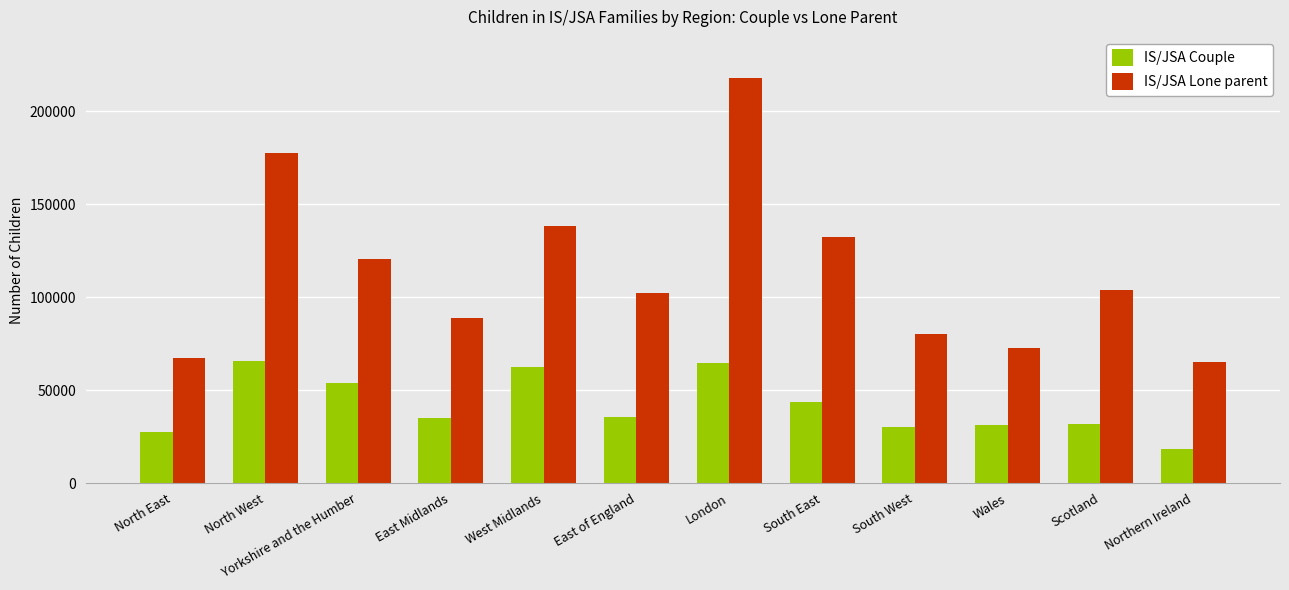

The value of IS/JSA Lone parent at North East is 34504. True or false?

False